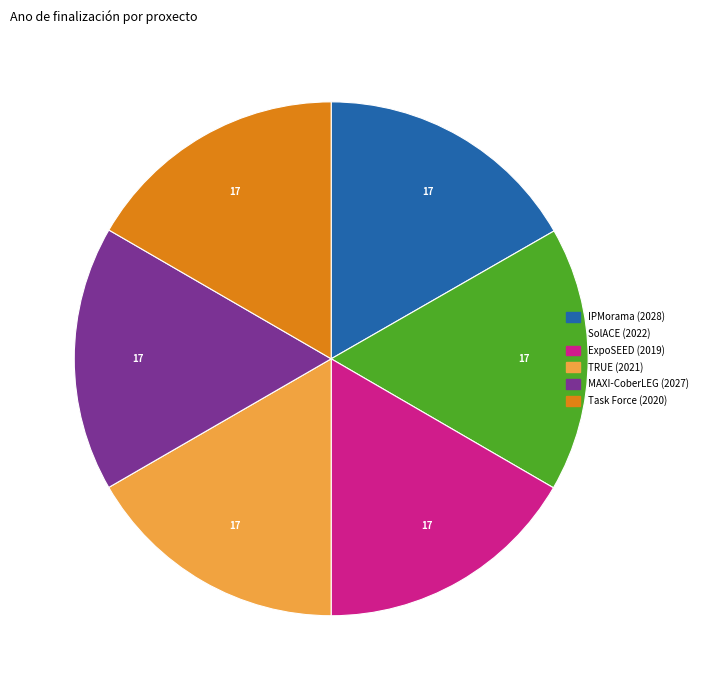

Is there a majority slice in this chart?

No